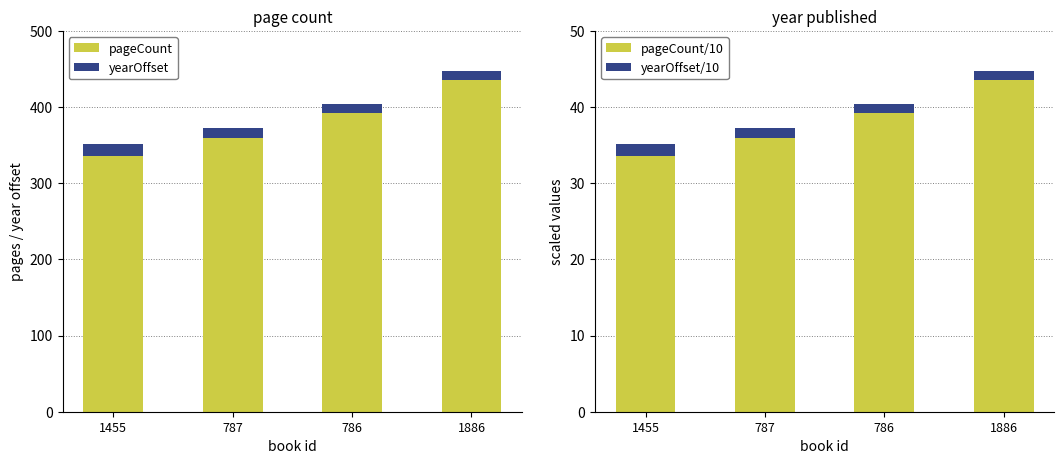

The pageCount/10 series shows 70.7 at 1886. True or false?

False